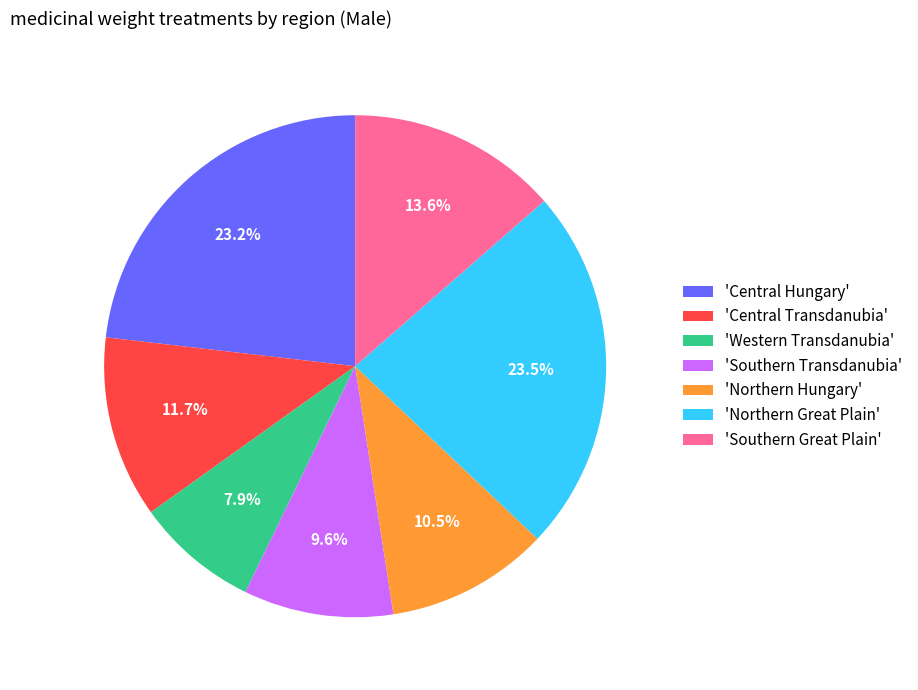

How many segments does this pie chart have?

7